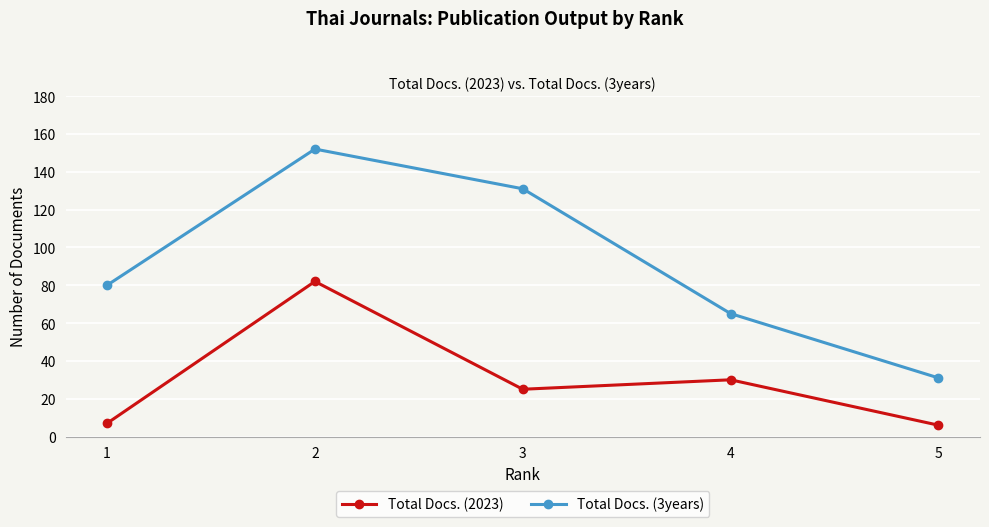

Which category has the lowest value in the Total Docs. (3years) series?

5